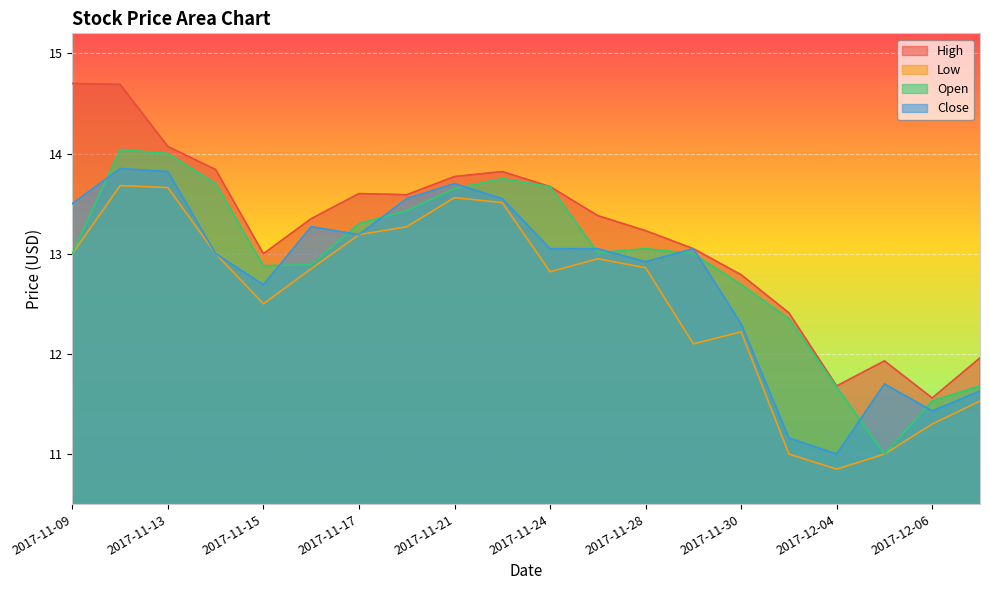

True or false: Open and High intersect in this chart.

False